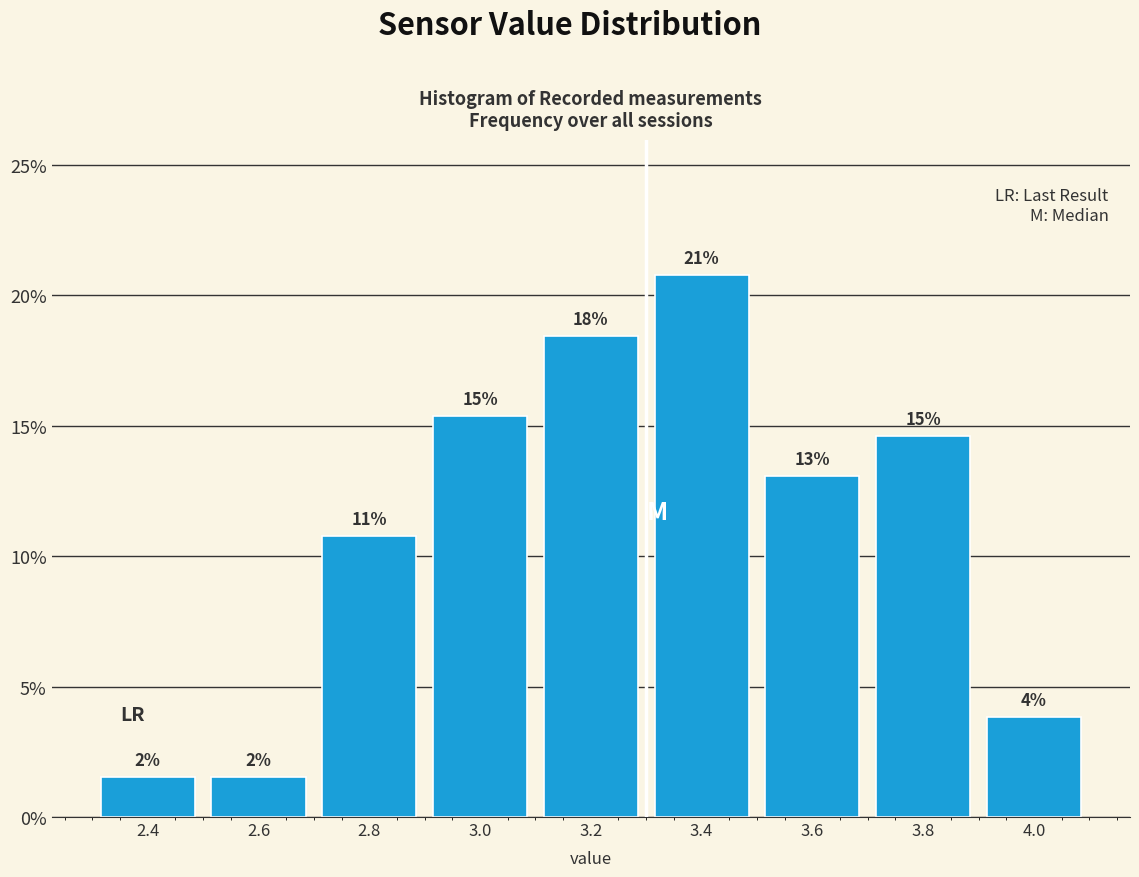

Does the chart contain any negative values?

No